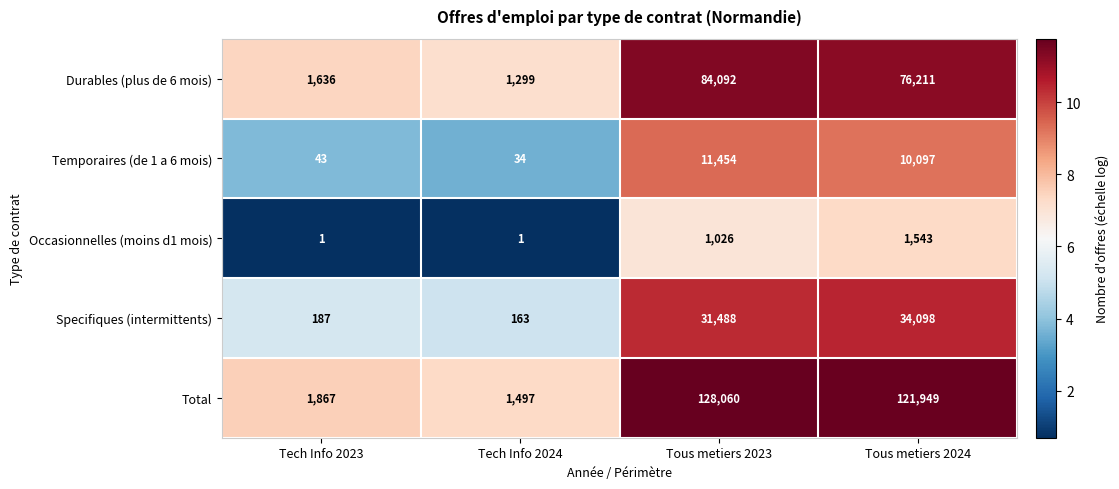

Rank the series by their maximum value, from highest to lowest.

Total, Durables (plus de 6 mois), Specifiques (intermittents), Temporaires (de 1 a 6 mois), Occasionnelles (moins d1 mois)